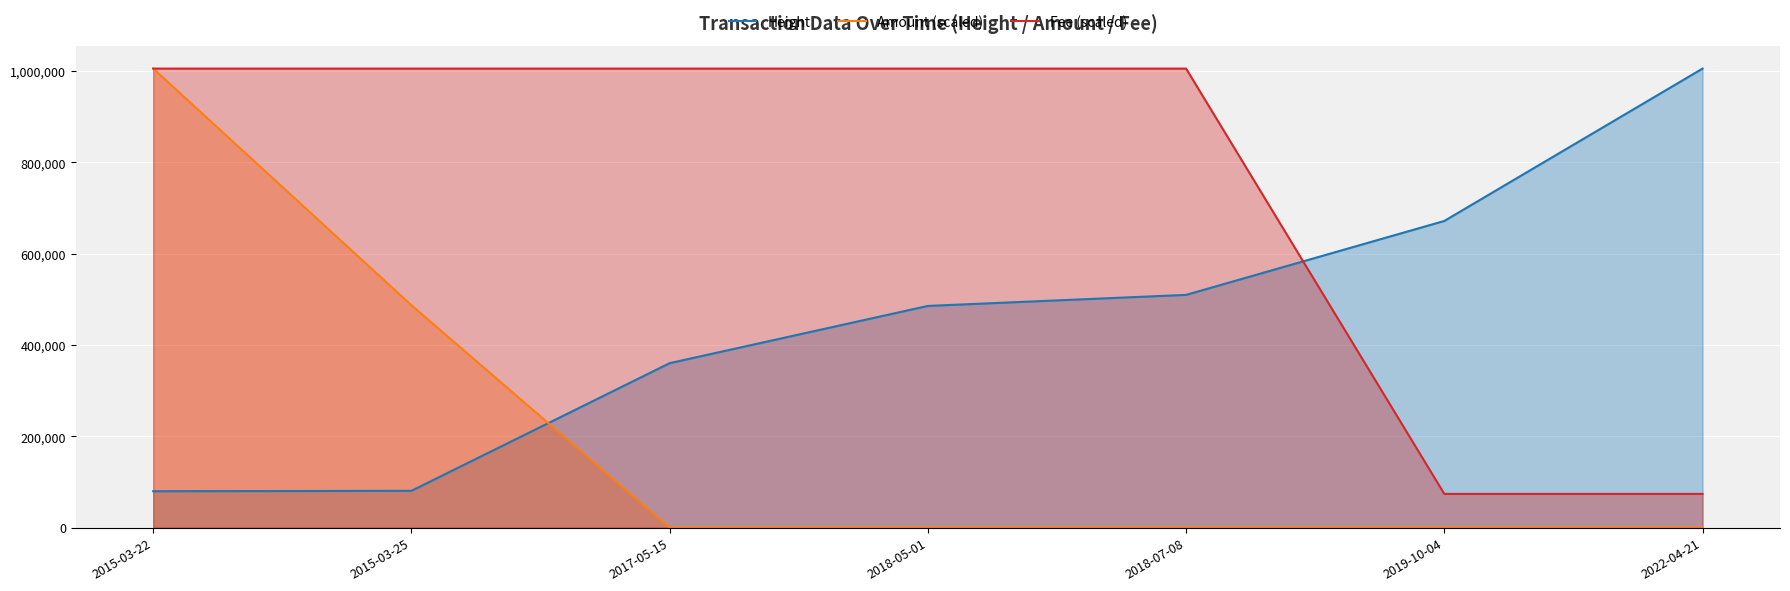

Which category has the highest value across all series?

2022-04-21